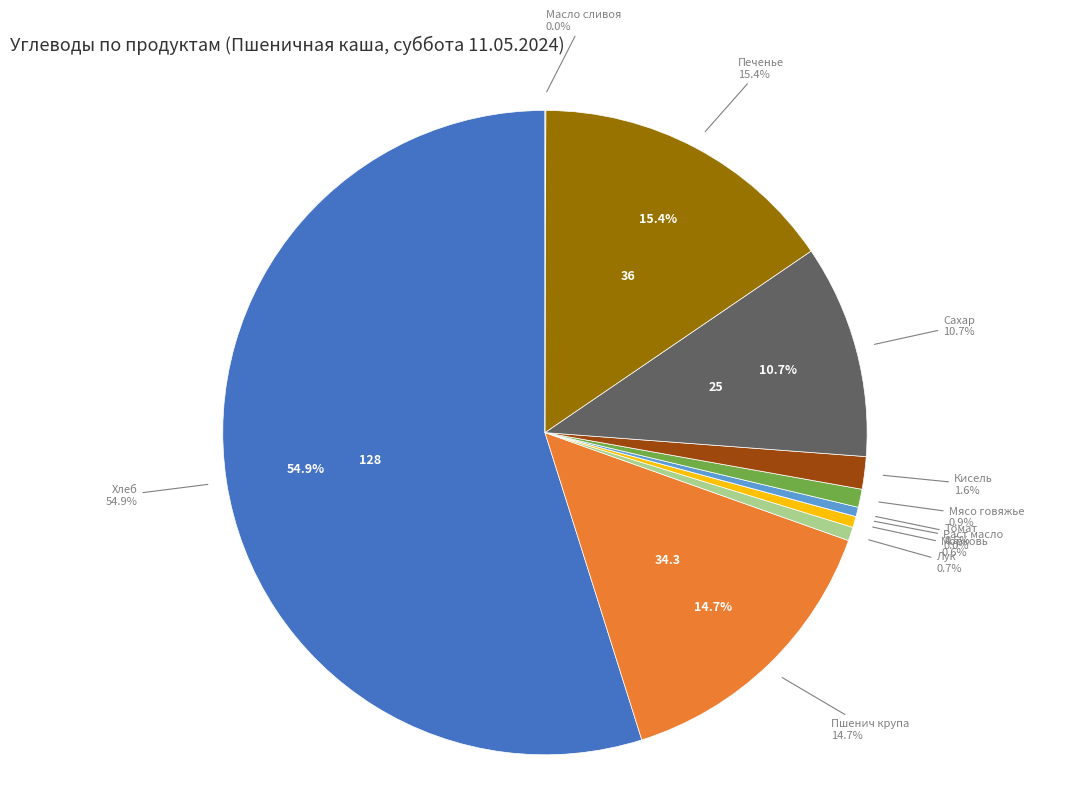

What percentage is the Мясо говяжье slice, to the nearest percent?

1%